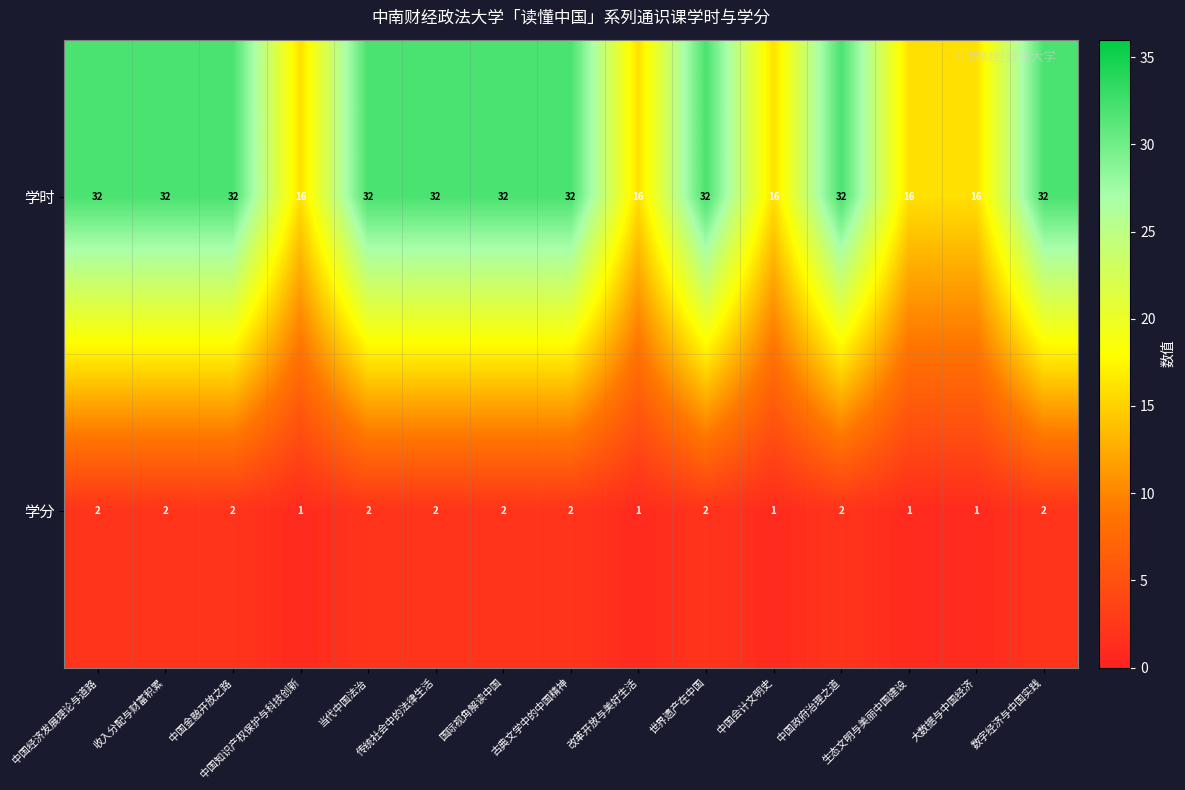

The 学时 series shows 32 at 国际视角解读中国. True or false?

True